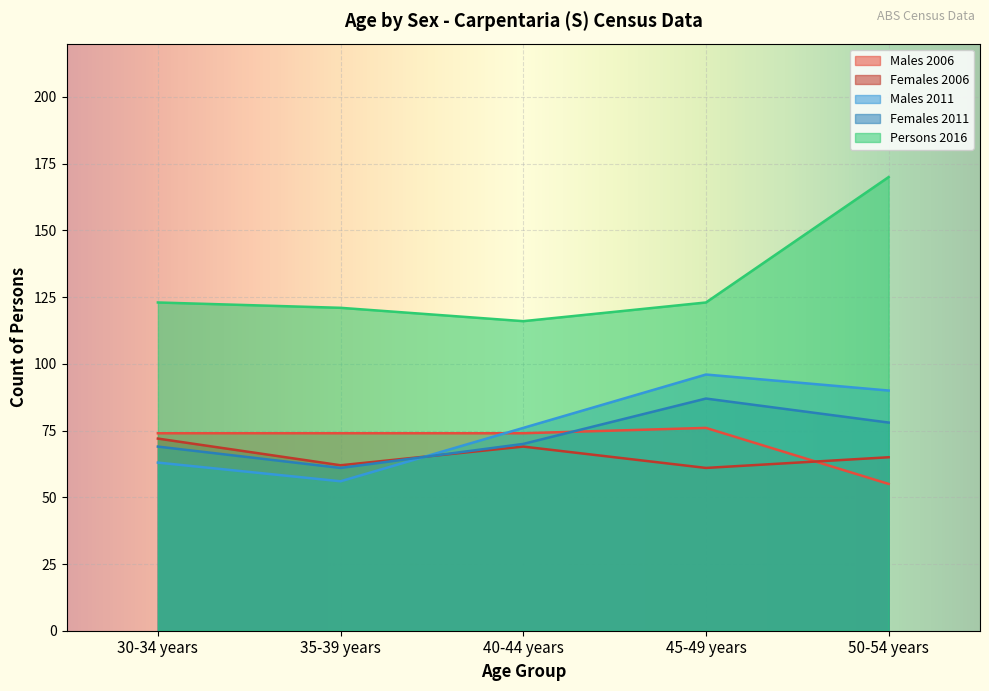

How many times do Males 2006 and Females 2011 cross each other?

1